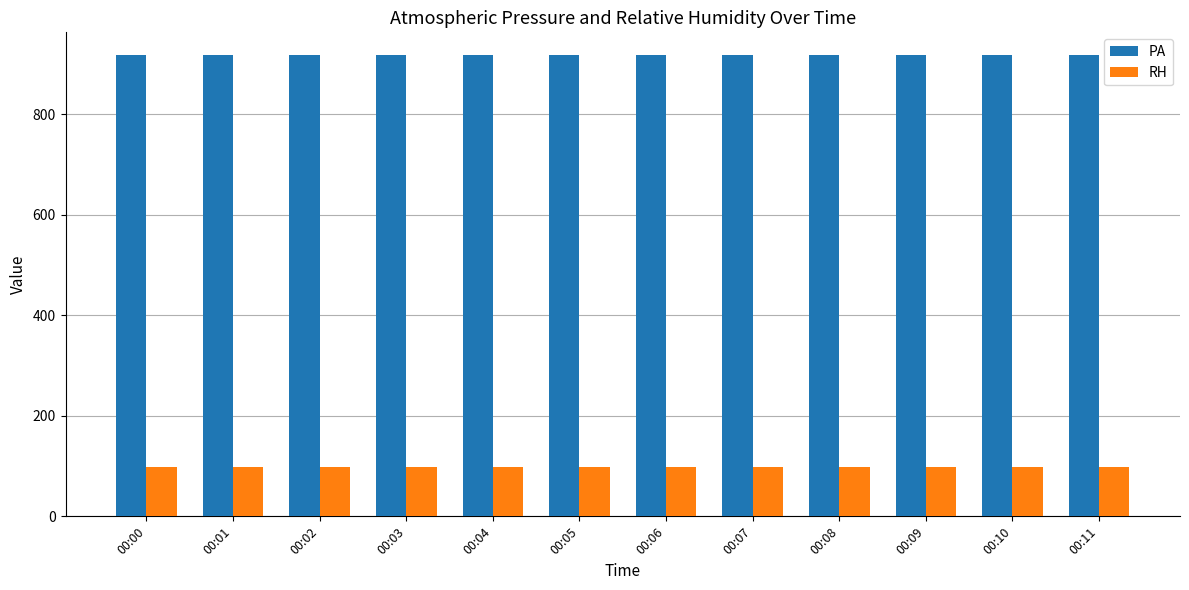

What is the average value of the PA series?

916.7